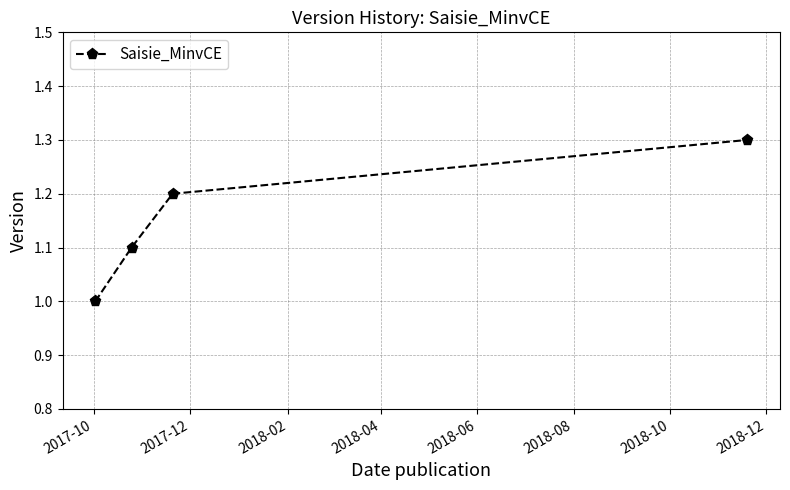

True or false: the data has more than 2 interior local peaks.

False